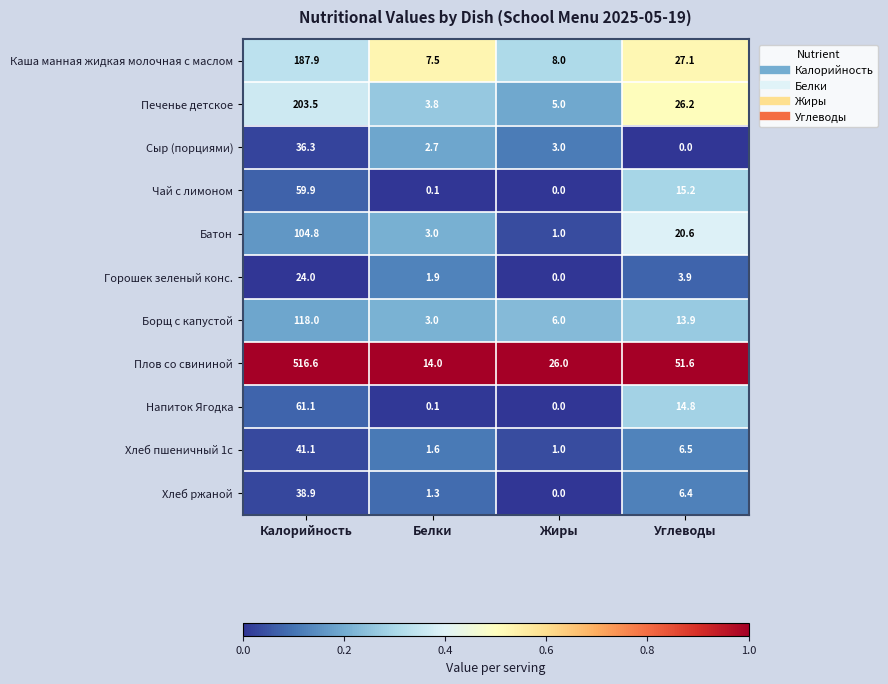

The value of Хлеб ржаной at Углеводы is 10.2. True or false?

False